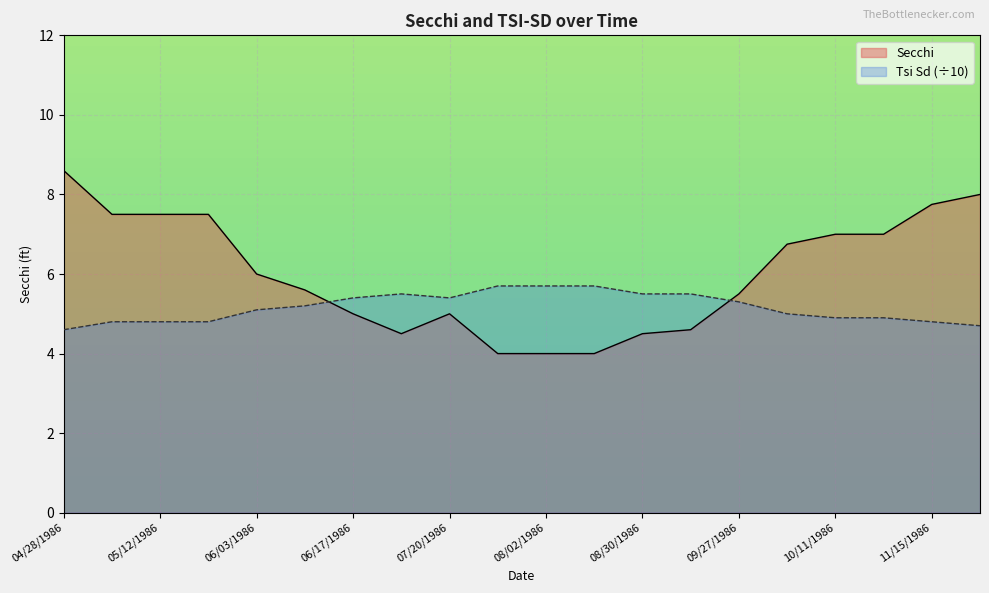

The Tsi Sd series shows 2.5 at 07/06/1986. True or false?

False